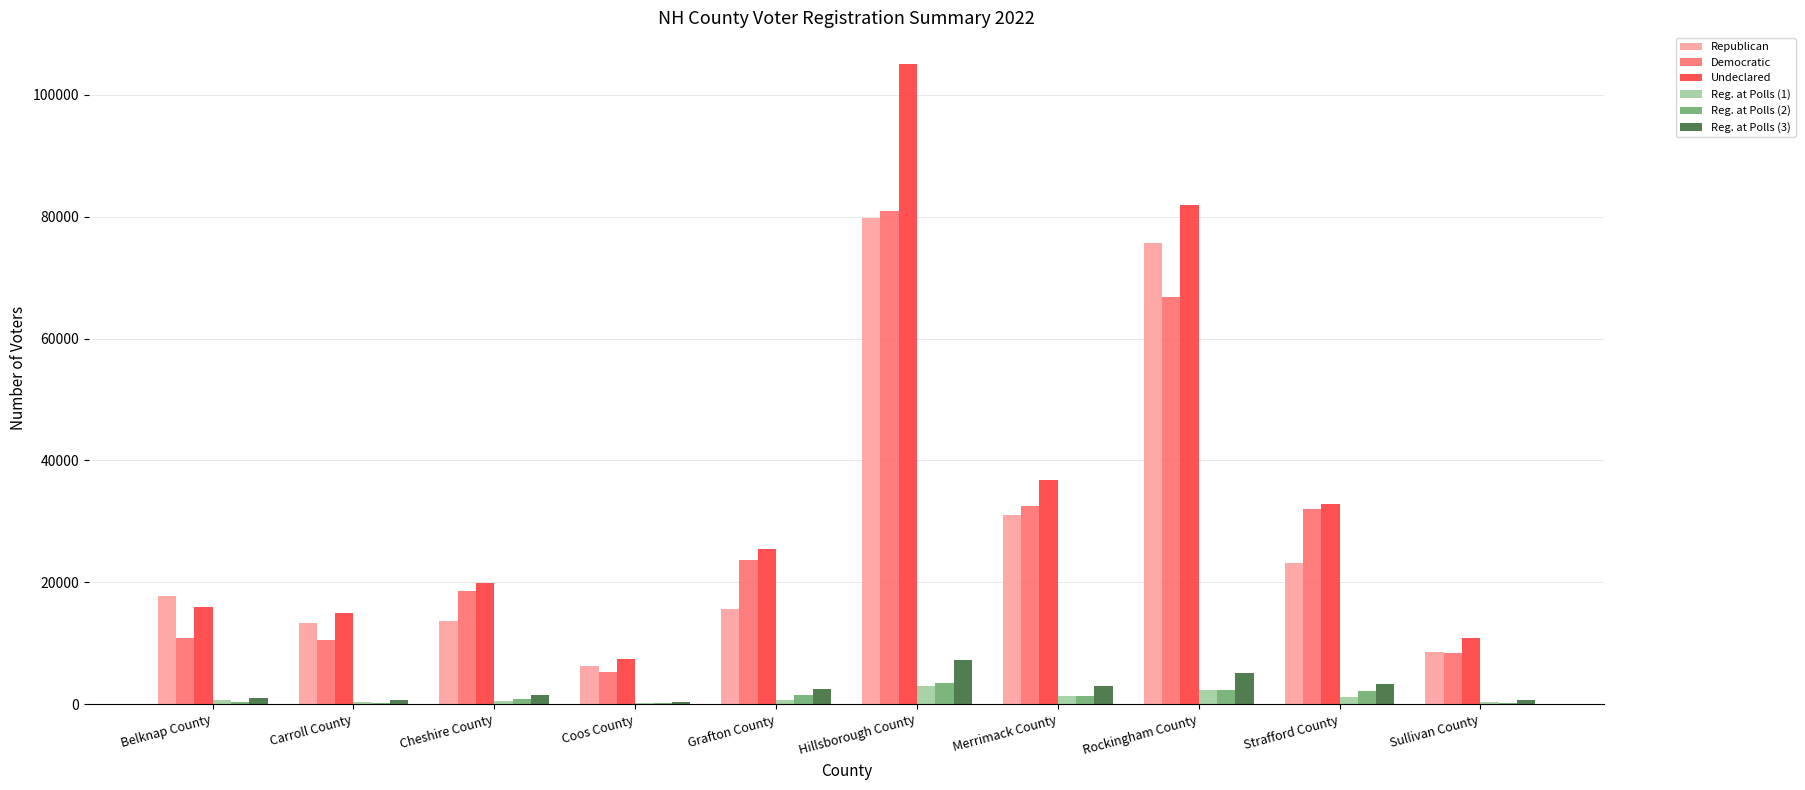

What are all the series names shown in the legend?

Republican, Democratic, Undeclared, Reg. at Polls (1), Reg. at Polls (2), Reg. at Polls (3)